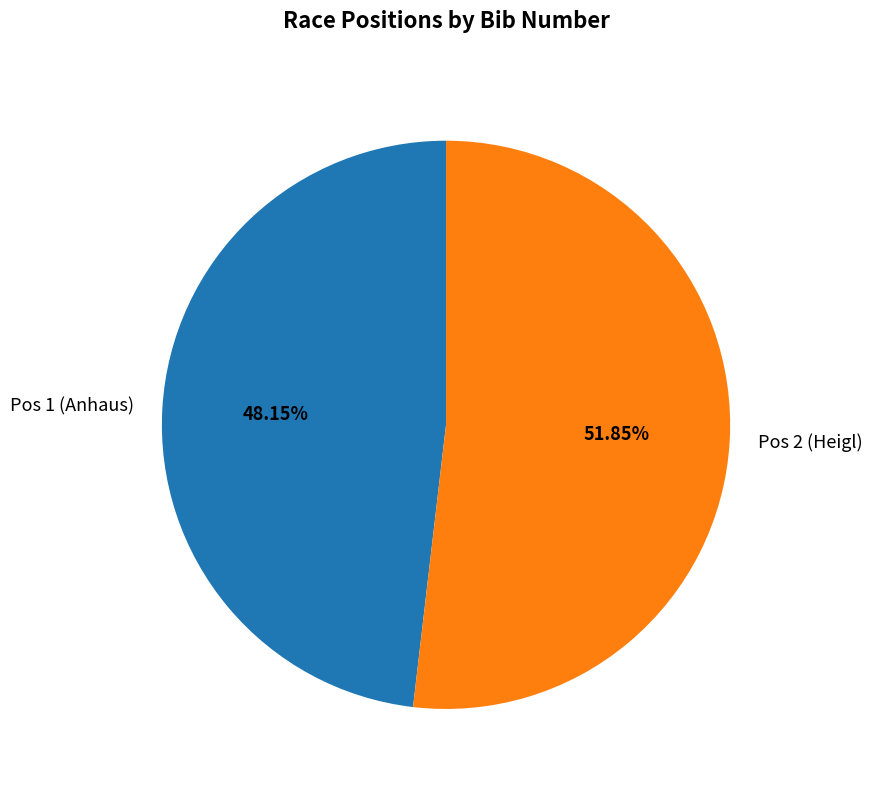

Between Pos 2 (Heigl) and Pos 1 (Anhaus), which is larger?

Pos 2 (Heigl)